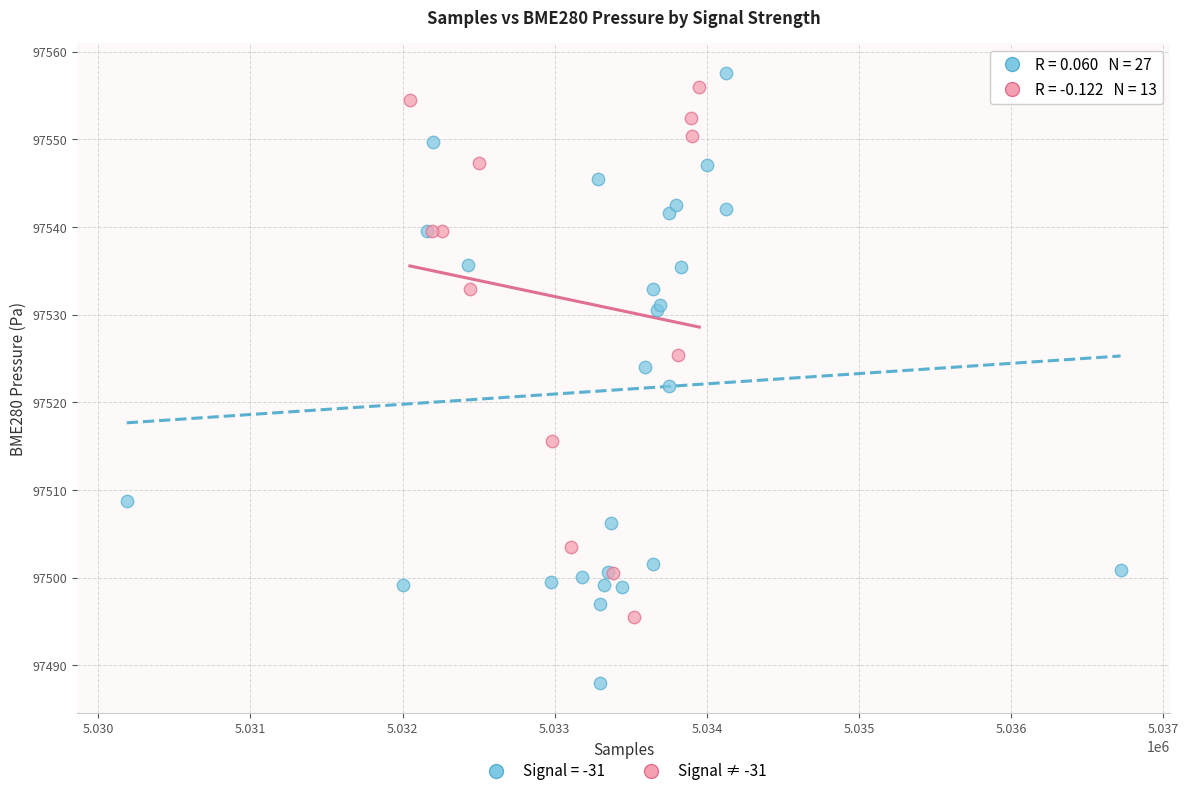

Which series has the widest spread of Y values?

Signal = -31